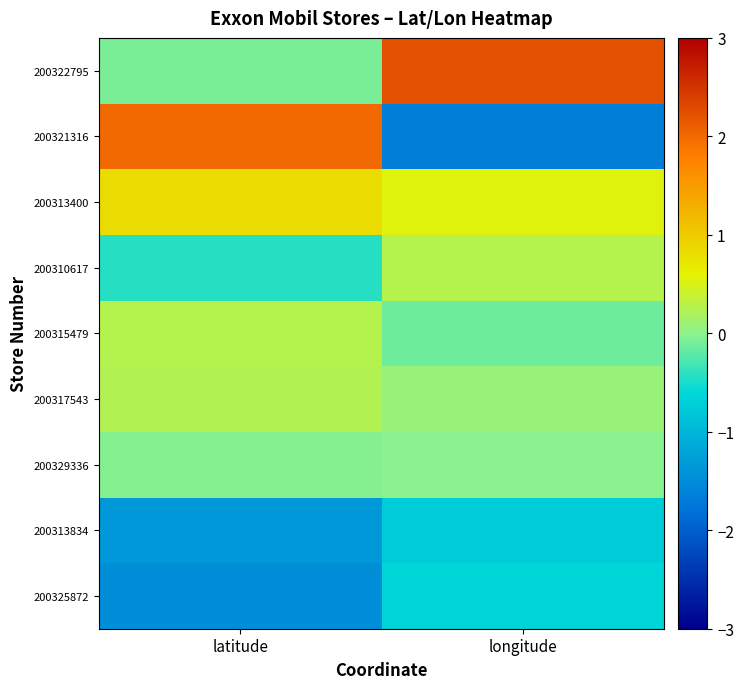

Reading right to left, transcribe all the data shown in this chart.

200322795: longitude=2.2	latitude=-0.1
200321316: longitude=-1.6	latitude=2.0
200313400: longitude=0.6	latitude=0.8
200310617: longitude=0.3	latitude=-0.4
200315479: longitude=-0.1	latitude=0.3
200317543: longitude=0.1	latitude=0.2
200329336: longitude=-0.0	latitude=-0.0
200313834: longitude=-0.7	latitude=-1.3
200325872: longitude=-0.6	latitude=-1.5